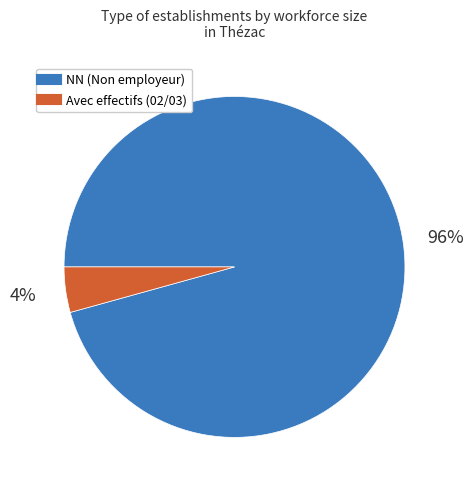

Does any single category account for the majority?

Yes